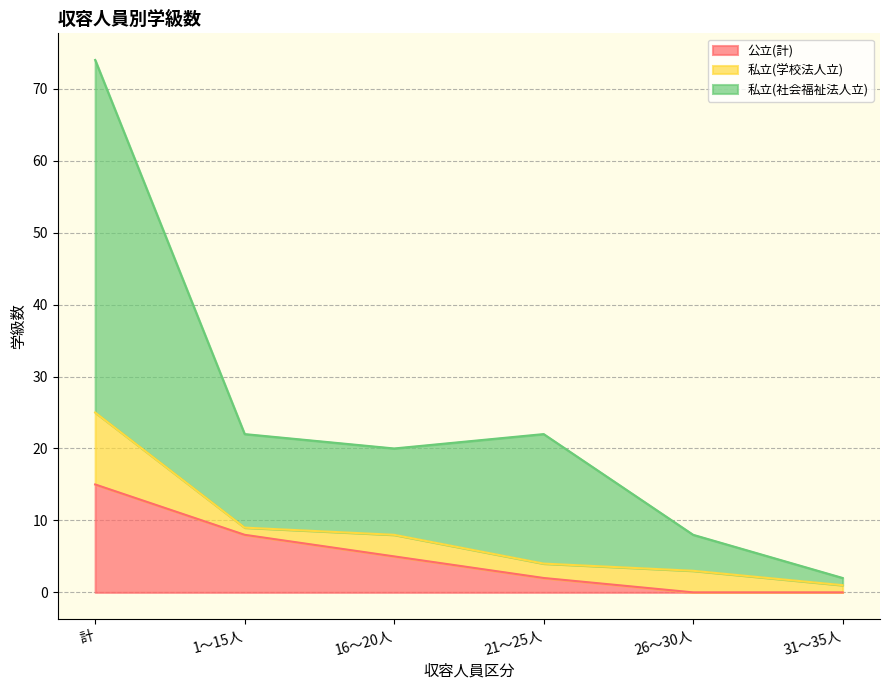

True or false: 私立(社会福祉法人立) and 公立(計) intersect in this chart.

False